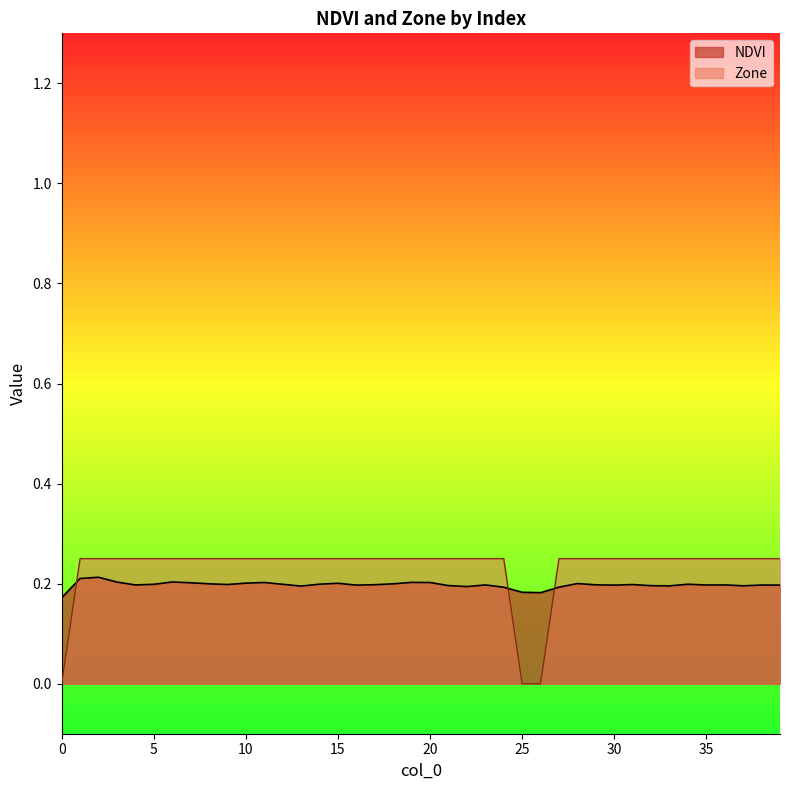

How many values in the Zone series exceed 0?

37